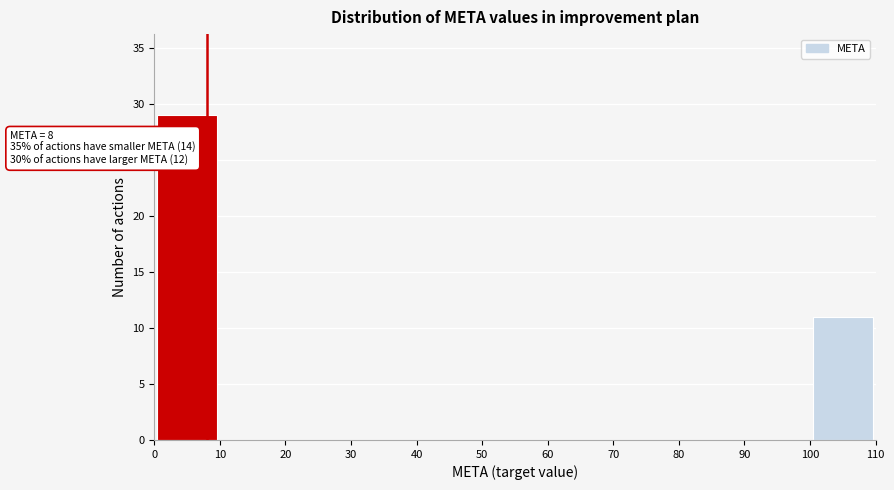

Over which range of the x-axis is the bar tallest?

0 to 10